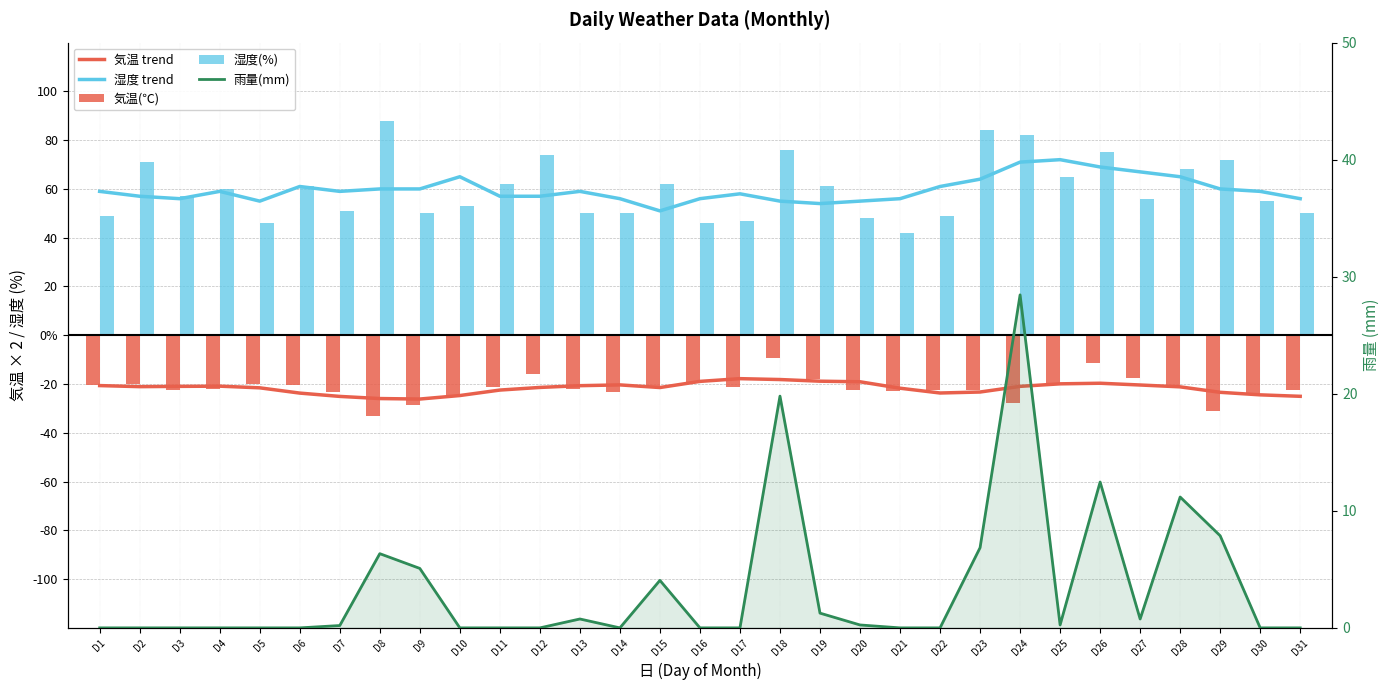

At which category is the sum across all series the highest?

D24